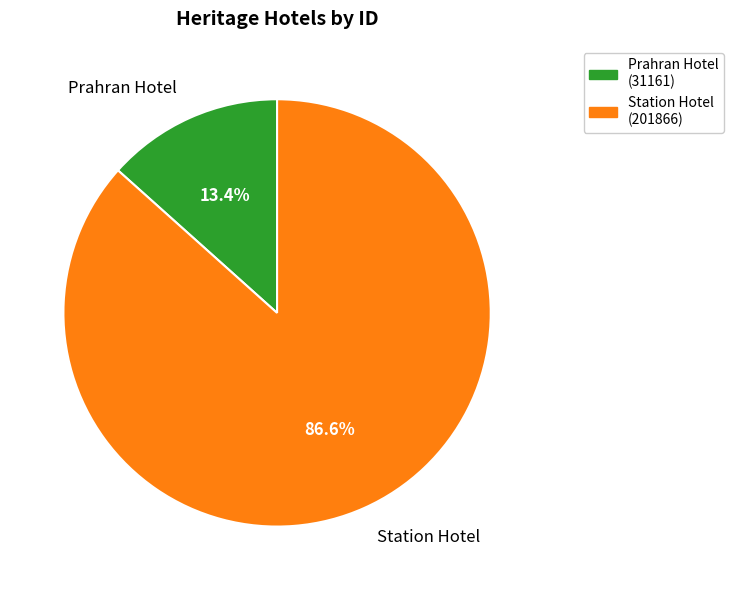

True or false: Prahran Hotel accounts for 19% of the total.

False